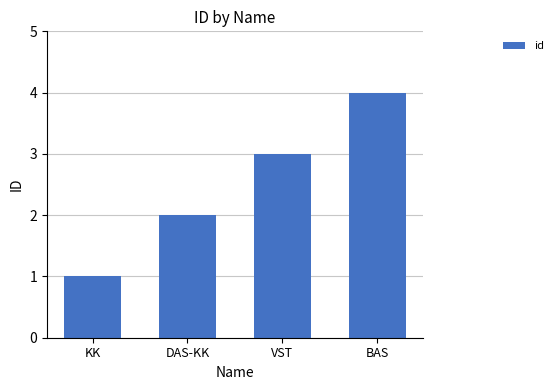

Reading left to right, list all the values displayed in this chart.

1	2	3	4